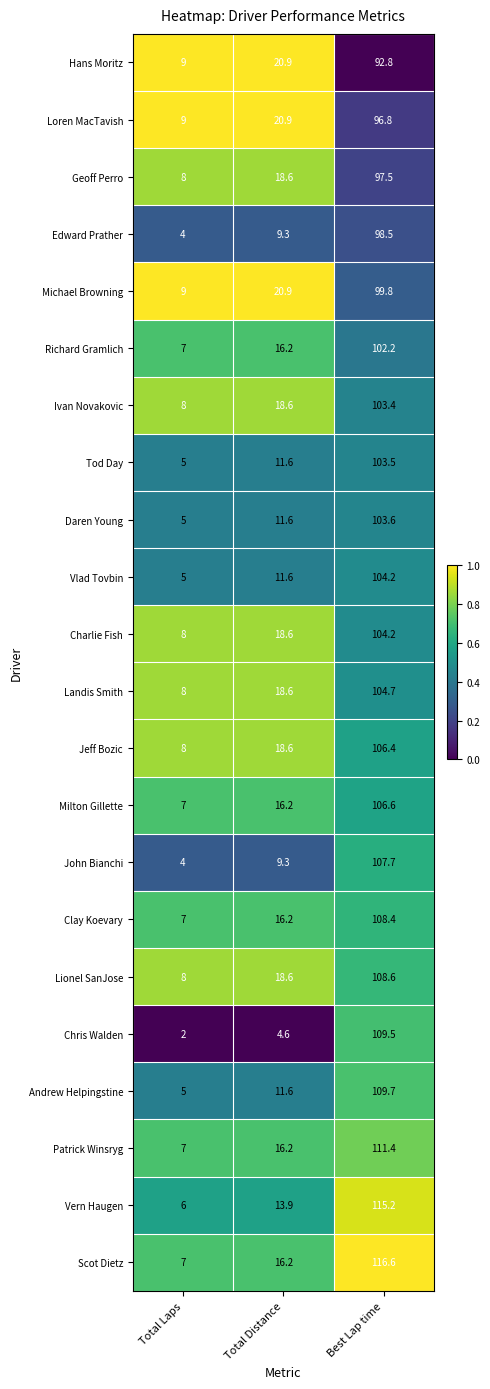

At which label is Geoff Perro closest to 52?

Total Distance